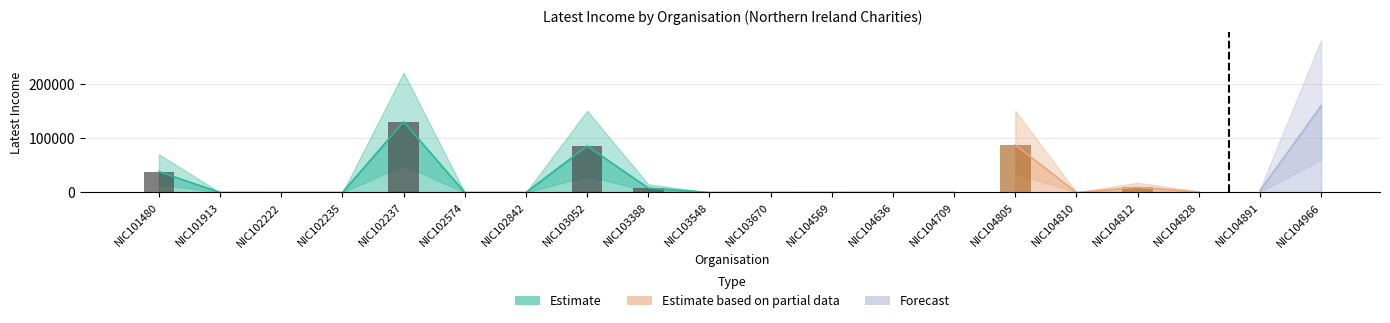

What is the sum of the lower_bound values at NIC102222 and NIC104828?

400